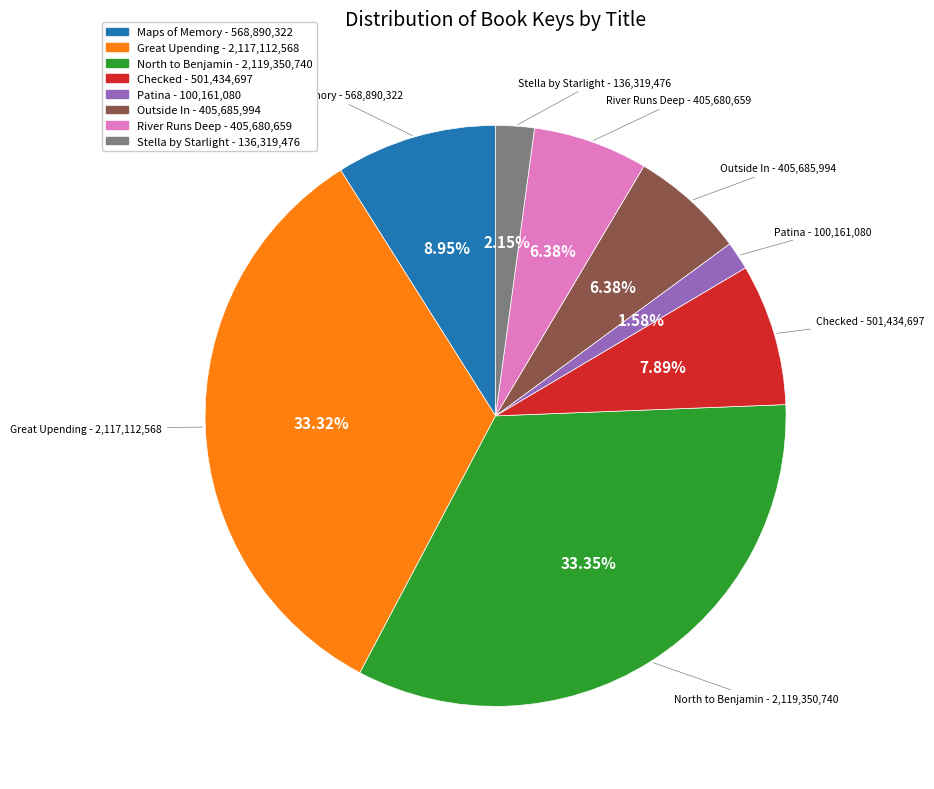

The North to Benjamin slice represents 26% of the pie. True or false?

False